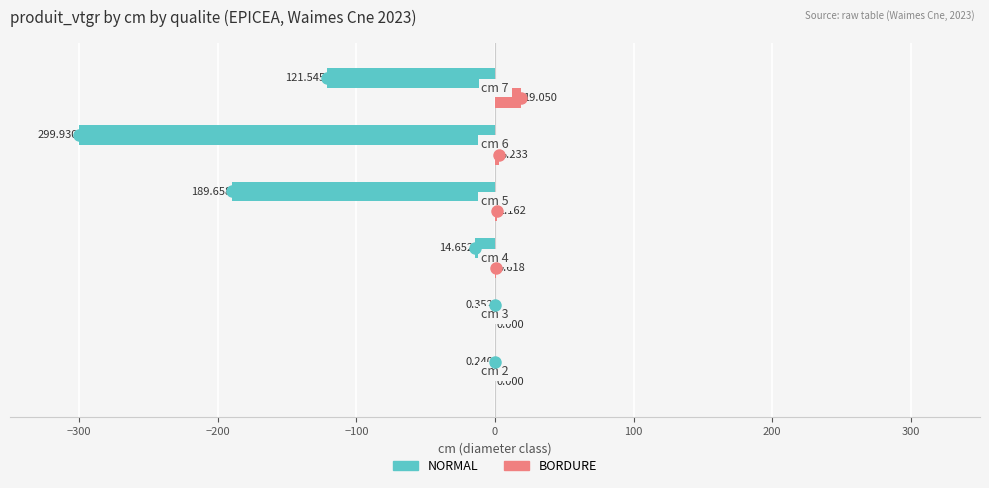

Which series has the largest total across all categories?

BORDURE